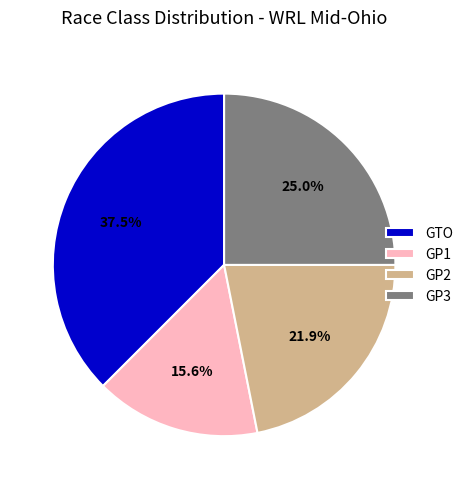

What is the ratio of the value at GP2 to the value at GTO?

0.6